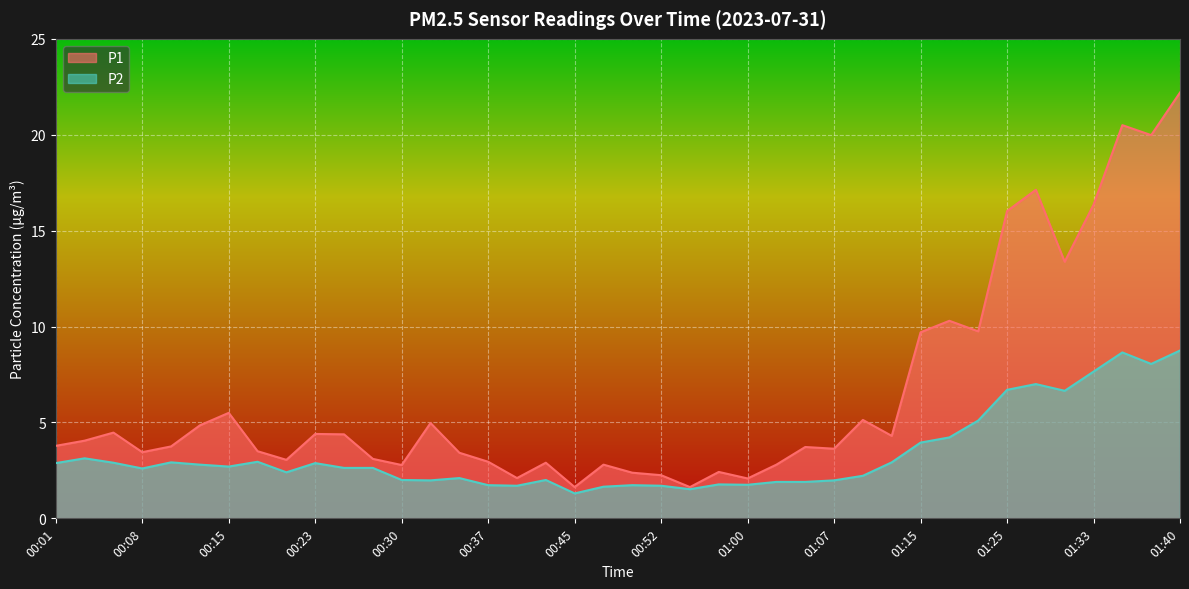

Which series has the widest spread of values?

P1